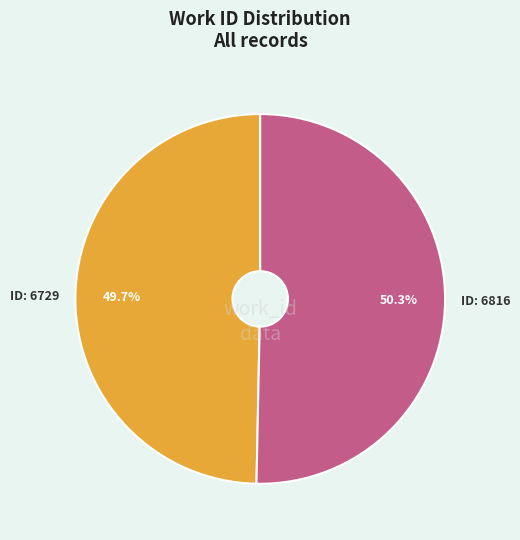

Does any single category account for the majority?

Yes